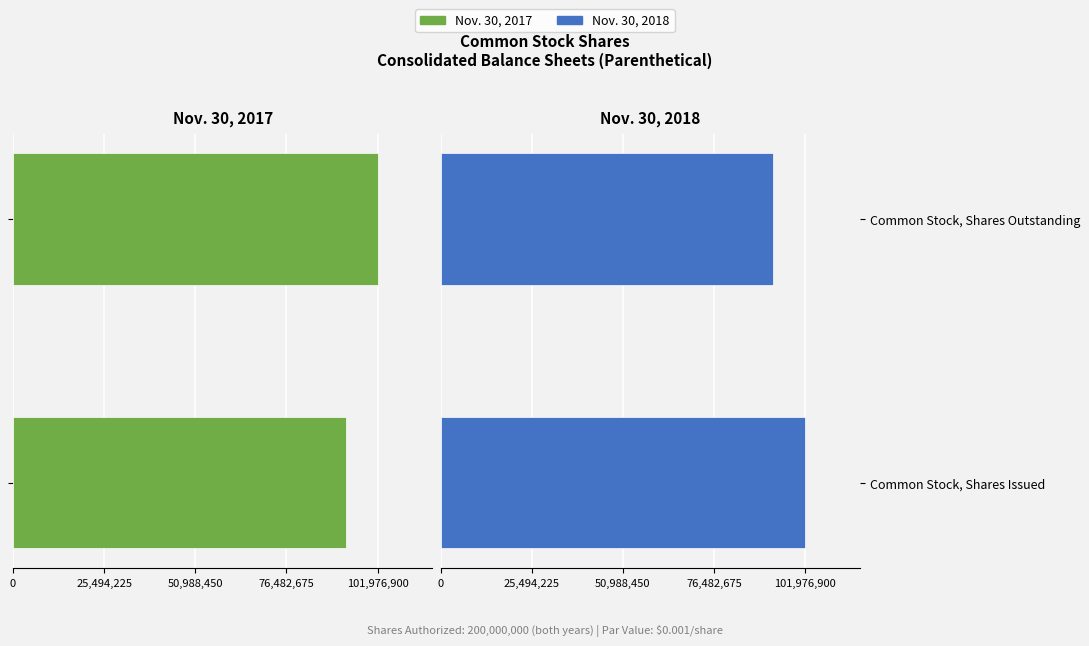

What is the value of the Nov. 30, 2018 bar at the 2nd from the left?

93014134